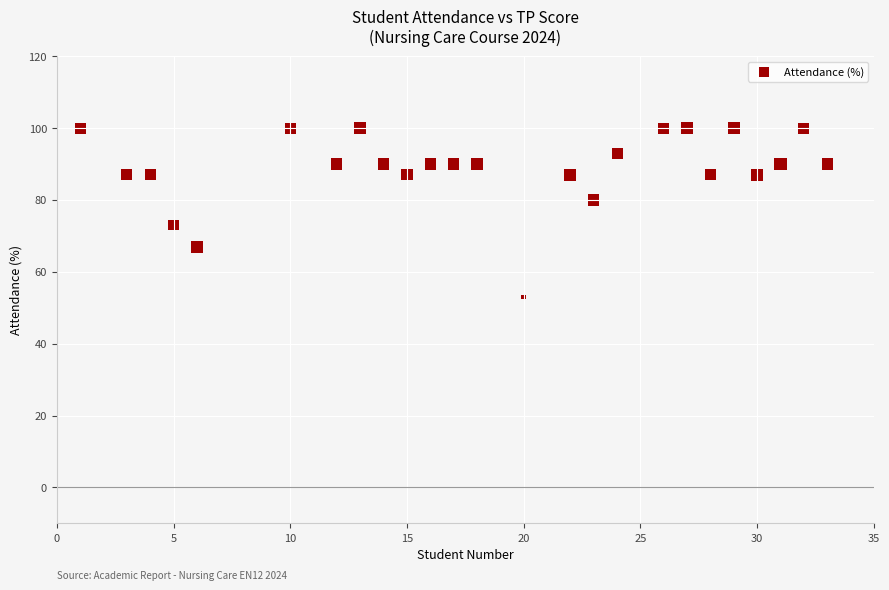

What is the range of Y values (max minus min)?

47